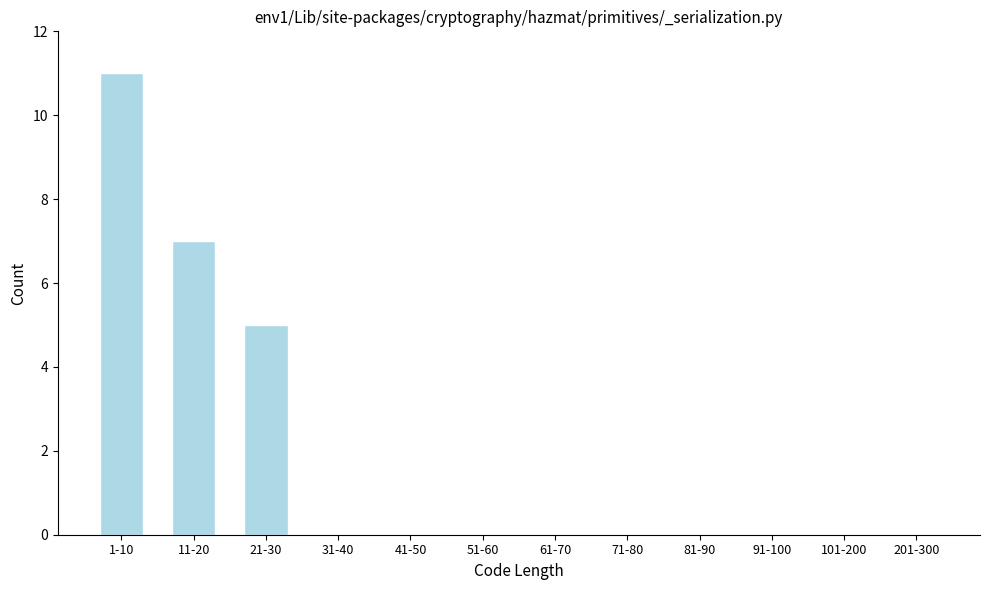

Reading right to left, what are all the values shown in this chart?

201-300=0	101-200=0	91-100=0	81-90=0	71-80=0	61-70=0	51-60=0	41-50=0	31-40=0	21-30=5	11-20=7	1-10=11